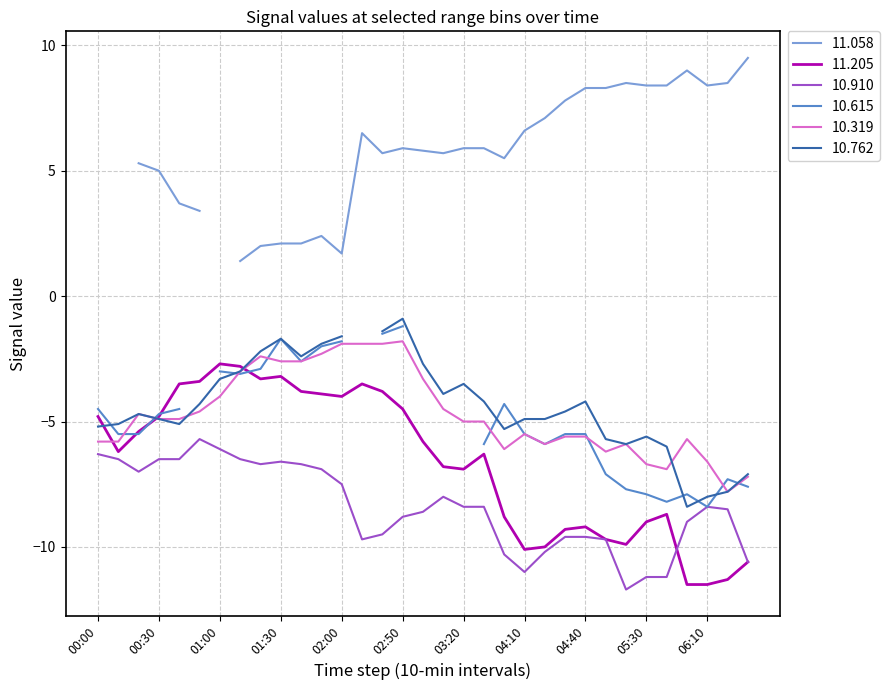

What is the highest value of the 10.910 series?

-5.7